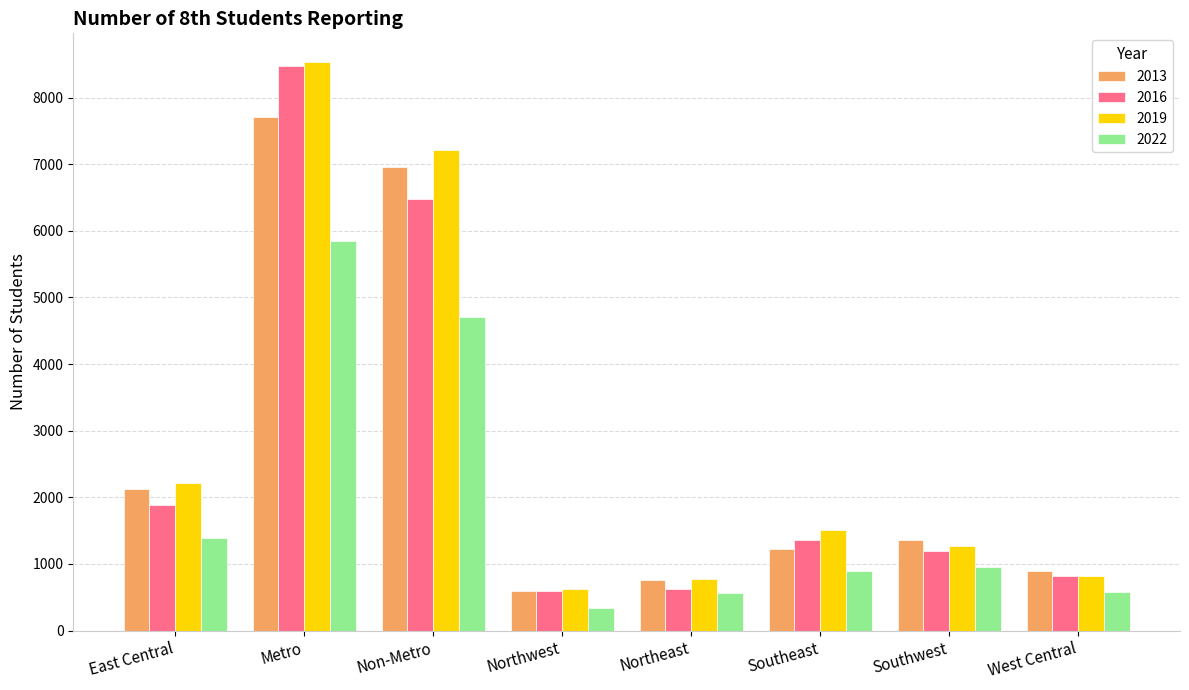

What is the total value across all series at East Central?

7611